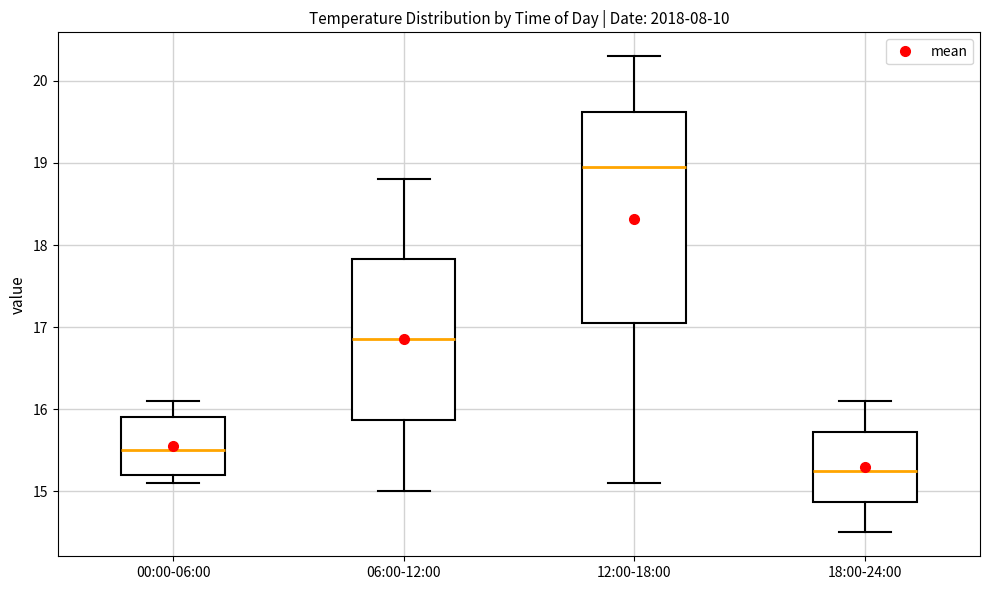

Where is the lower edge of the box for 18:00-24:00 on the y-axis? The values are not printed on the chart, so give them approximately, as read against the axis.

14.9